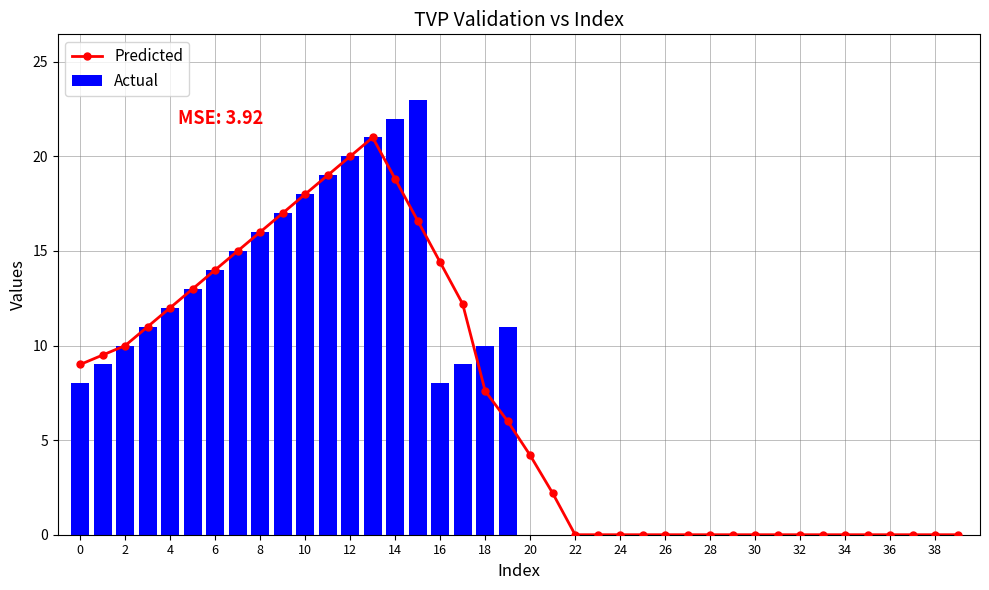

Between 20 and 30, which is larger?

20